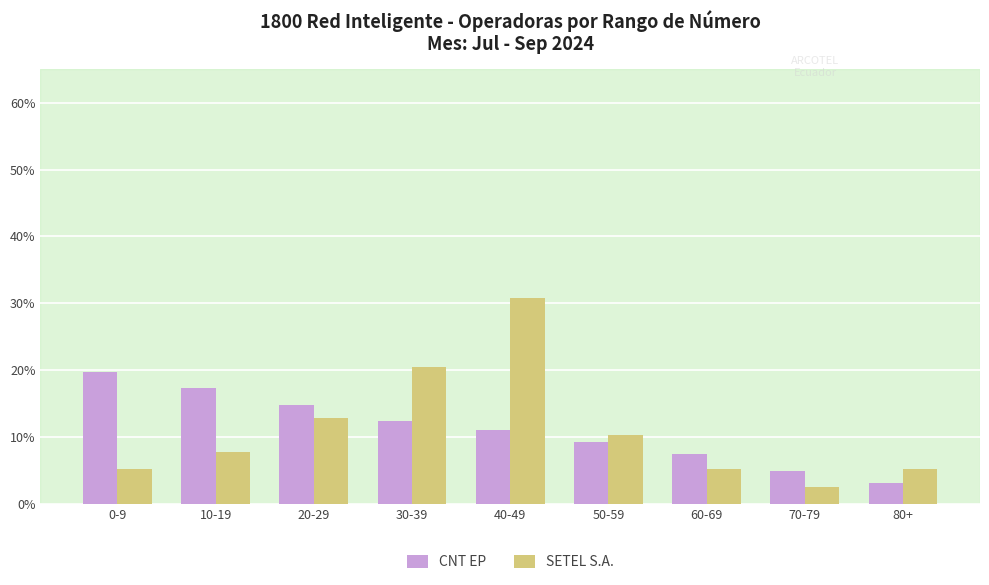

Between 30-39 and 50-59, which series saw the biggest shift?

SETEL S.A.